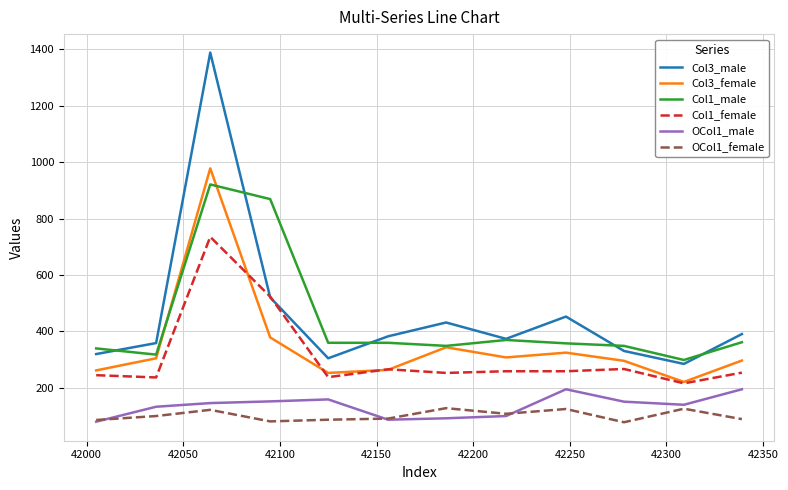

What are all the series names shown in the legend?

Col3_male, Col3_female, Col1_male, Col1_female, OCol1_male, OCol1_female